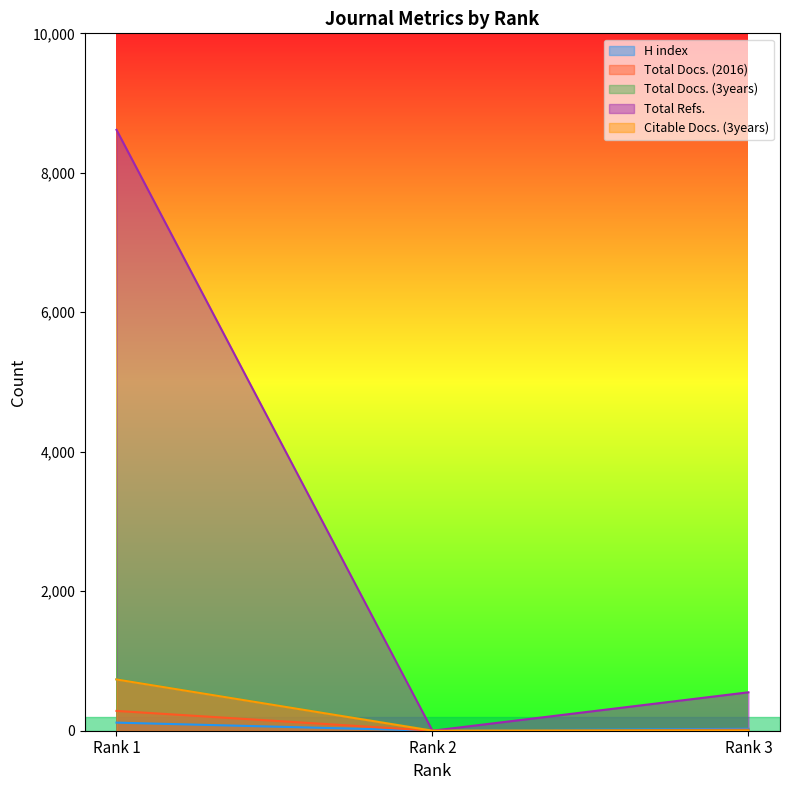

Where is Total Docs. (2016) nearest to the value 142?

Rank 3